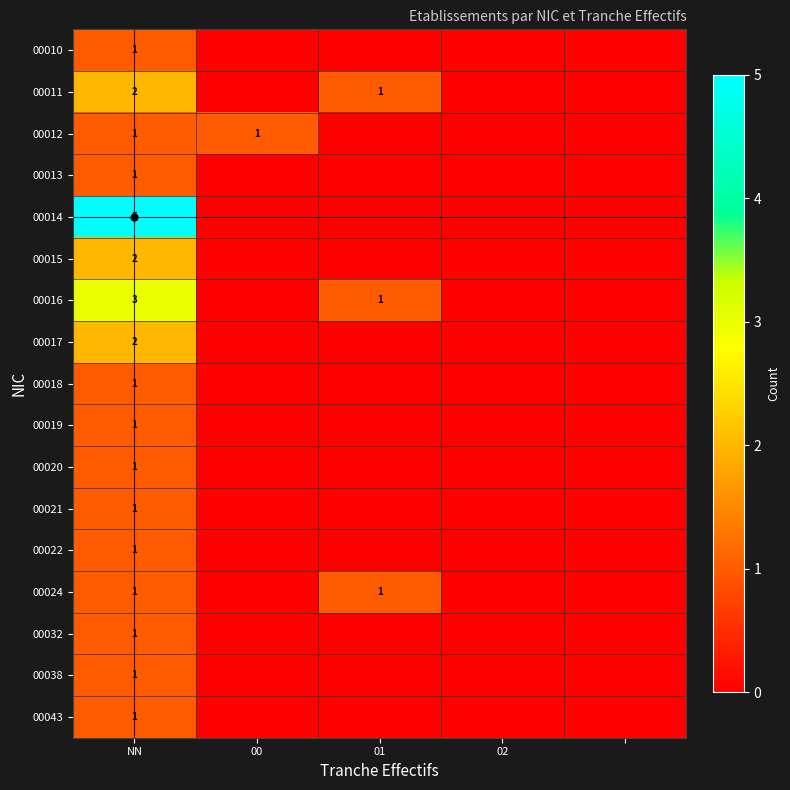

Is it true that 00011 equals 0 at 01?

False